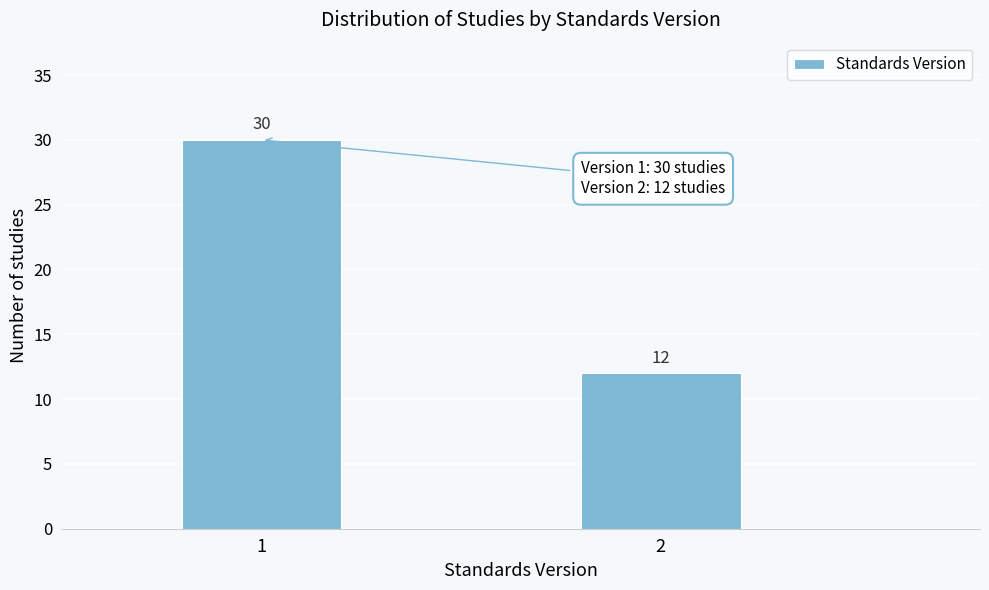

Reading right to left, list all the values displayed in this chart.

2=12	1=30